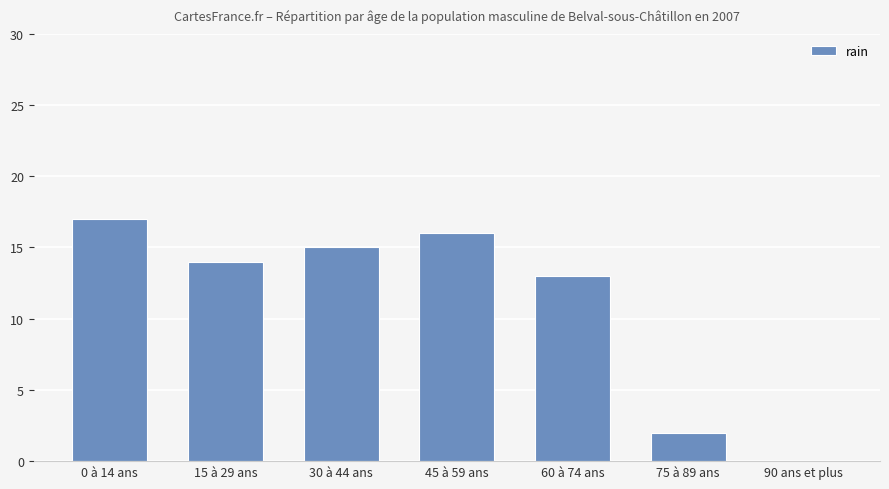

Which label corresponds to the largest value in the chart?

0 à 14 ans